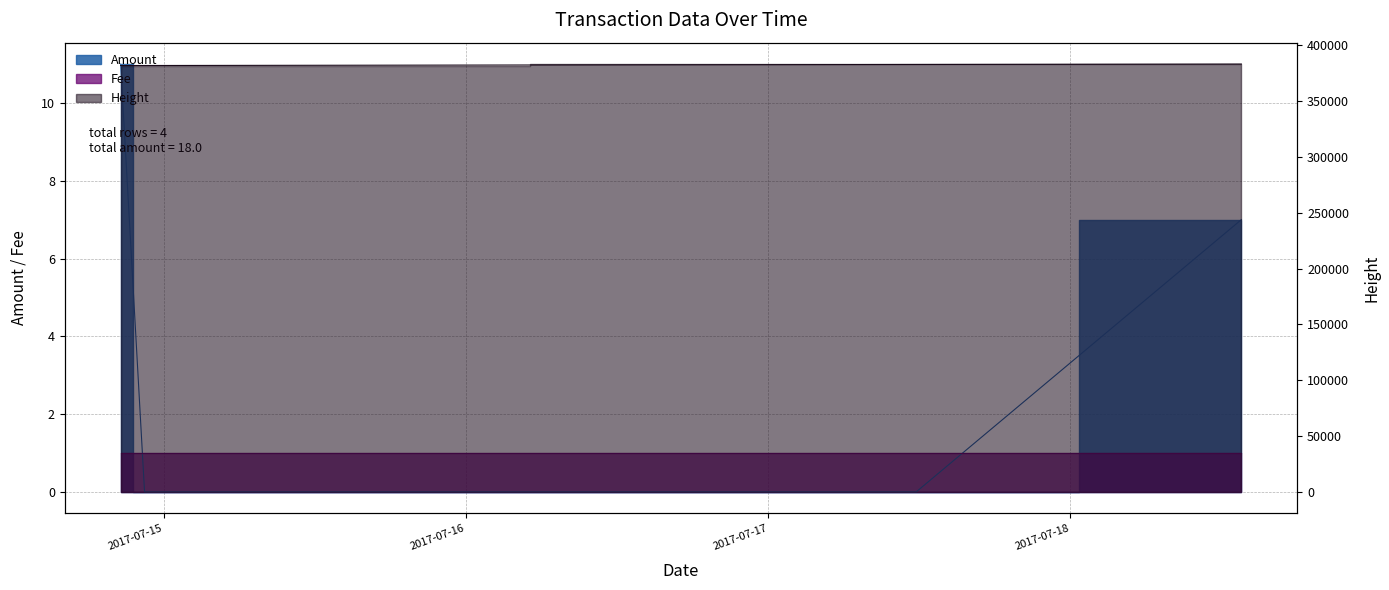

What is the sum of the Height values at 2017-07-14 22:27:31 and 2017-07-18 13:34:37?

764997